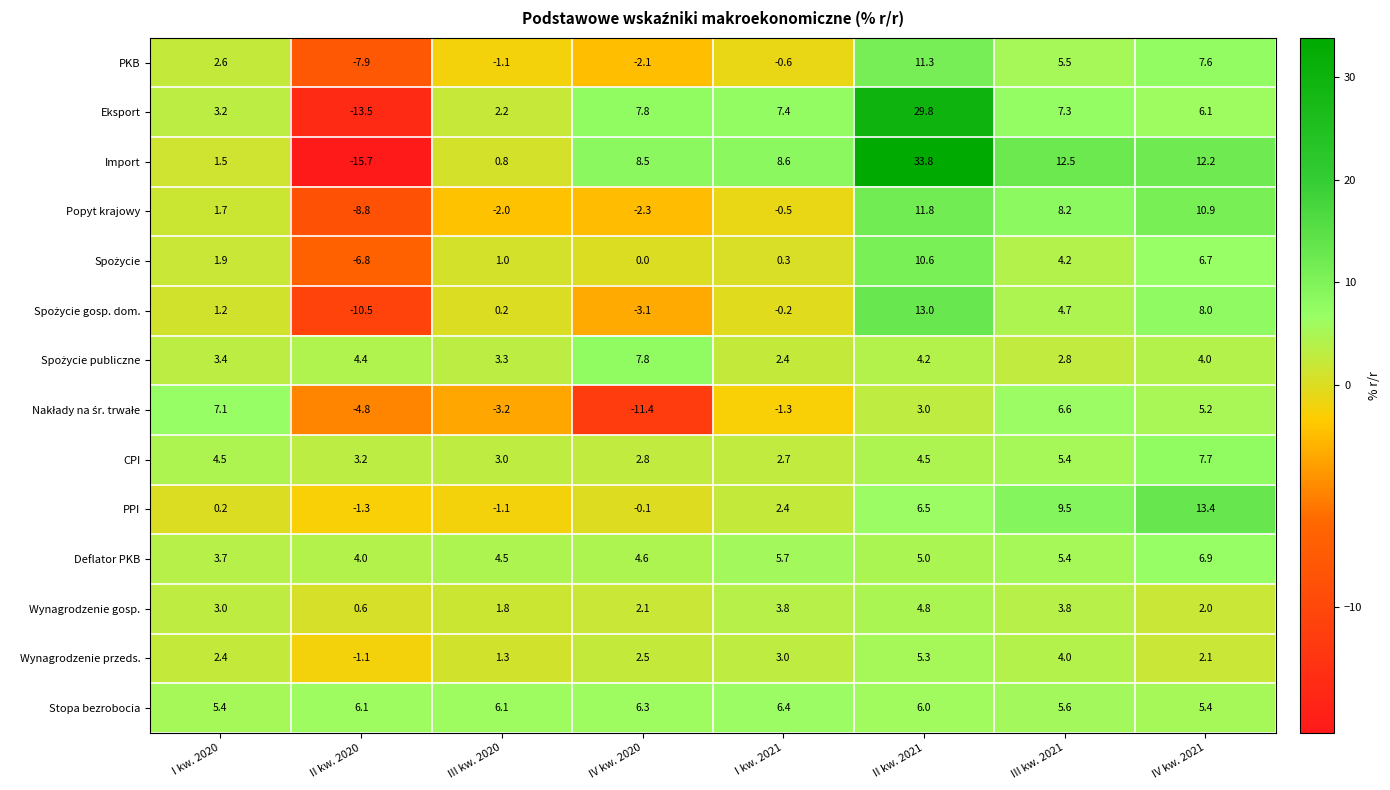

The Popyt krajowy series shows -2.3 at IV kw. 2020. True or false?

True